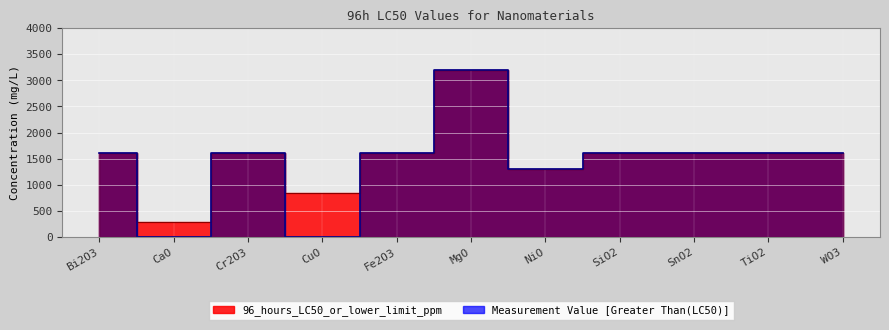

Which has a higher value, TiO2 or SnO2?

TiO2